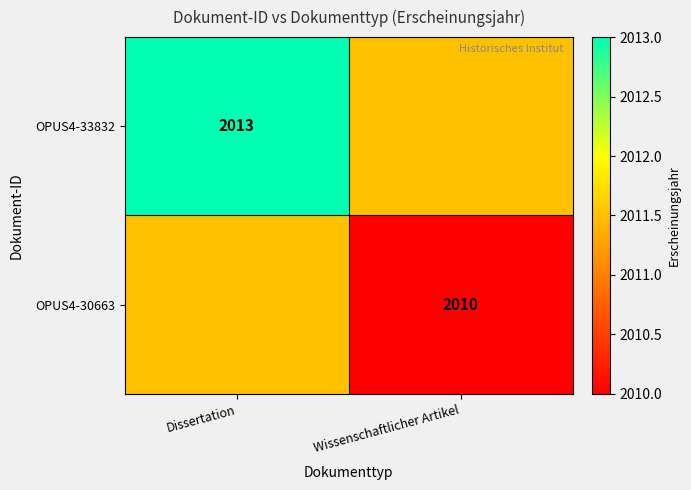

True or false: OPUS4-30663 has a value of 2010.0 at Wissenschaftlicher Artikel.

True